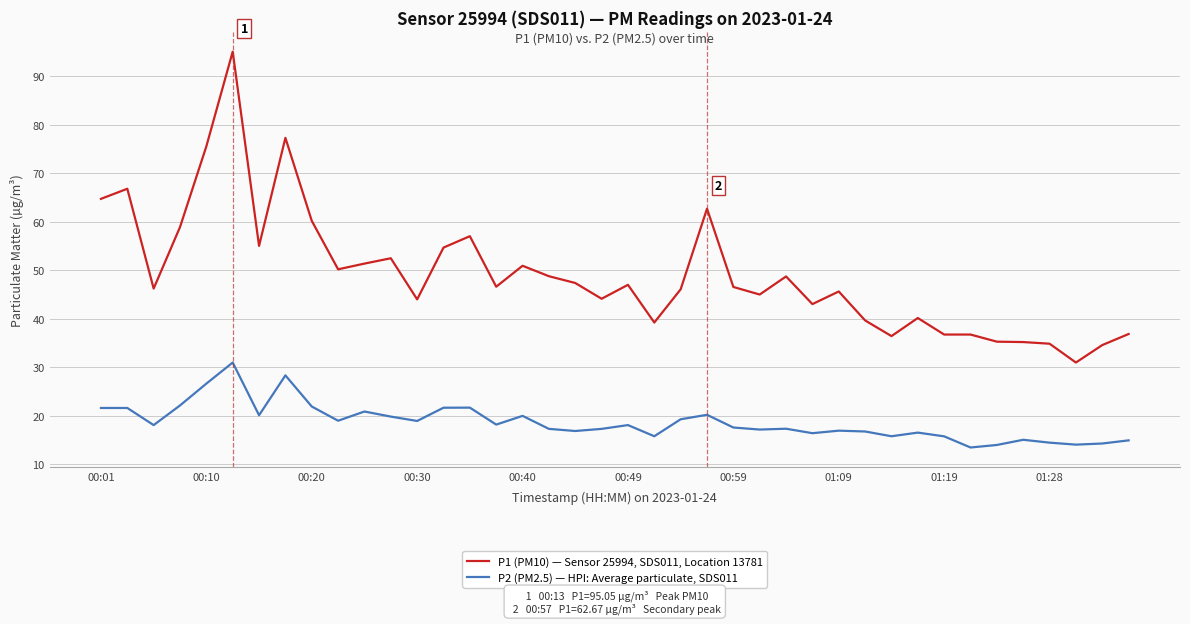

Which series has the largest range (max minus min)?

P1 (PM10) — Sensor 25994, SDS011, Location 13781